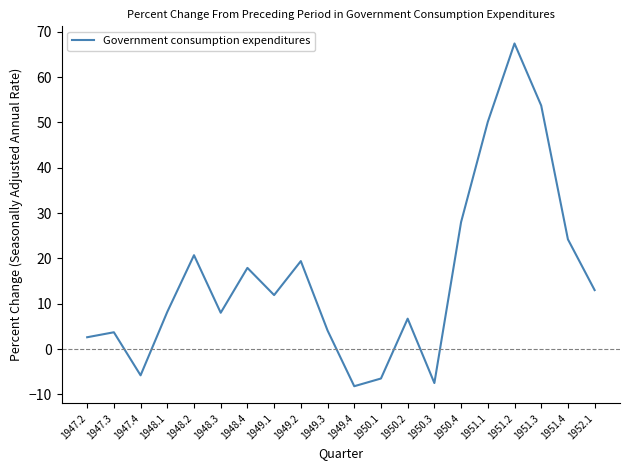

At which label is the value closest to 29?

1950.4